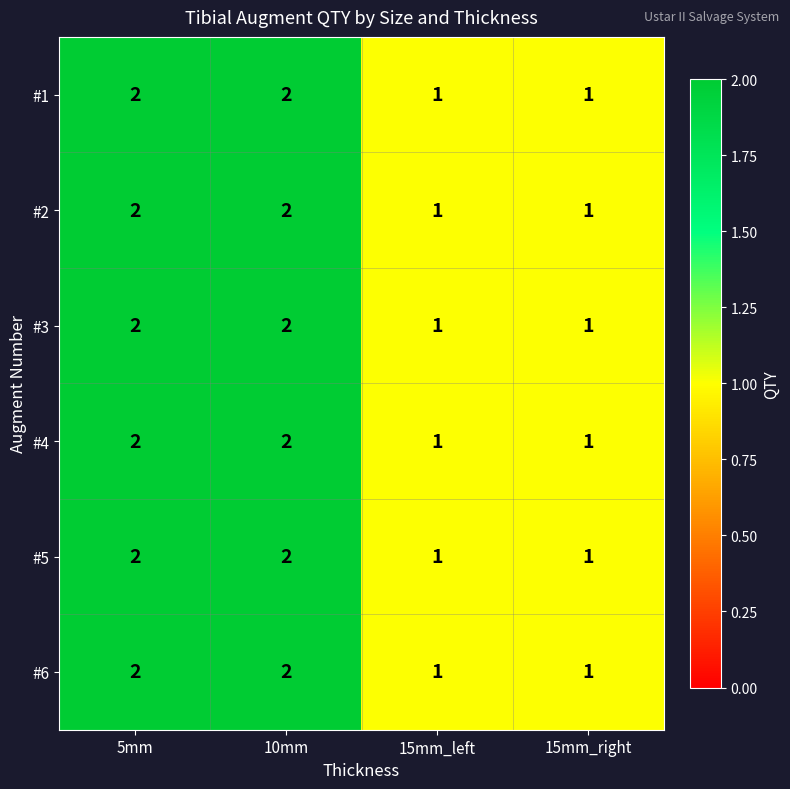

The value of #1 at 10mm is 1. True or false?

False